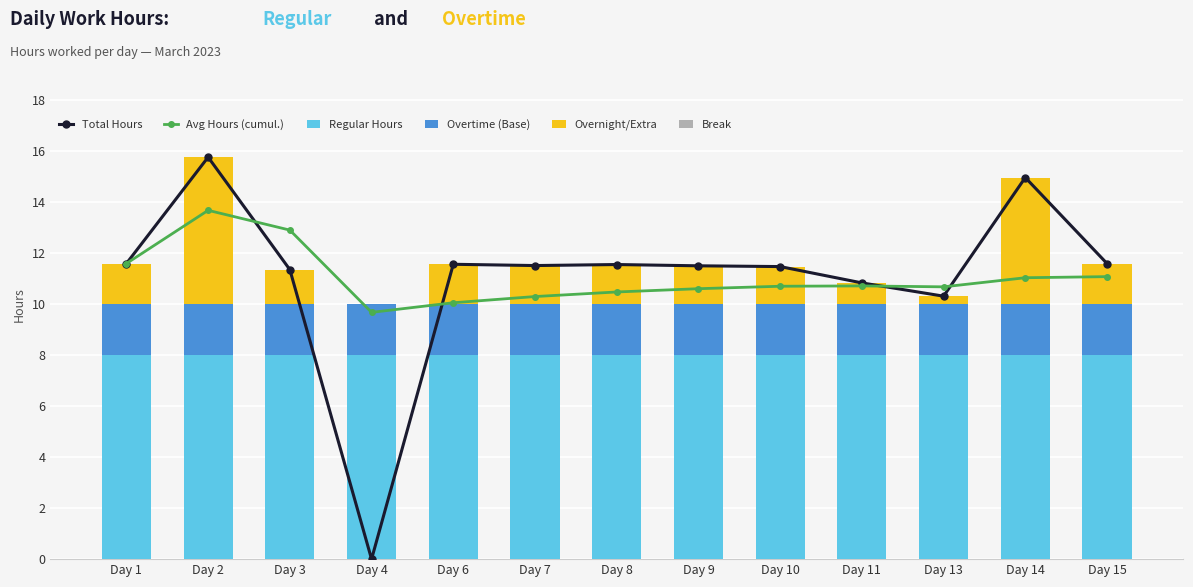

At Day 14, list the series in order from largest to smallest.

Total Hours, Avg Hours (cumul.), Regular Hours, Overnight/Extra, Overtime (Base), Break